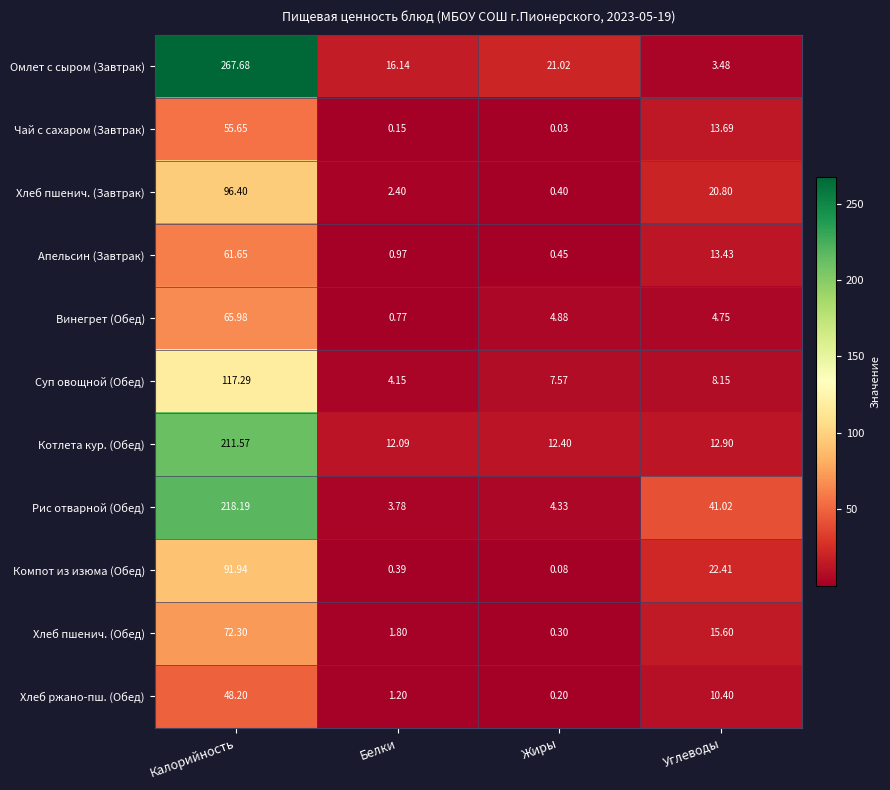

List the series in order of their peak value, highest first.

Омлет с сыром (Завтрак), Рис отварной (Обед), Котлета кур. (Обед), Суп овощной (Обед), Хлеб пшенич. (Завтрак), Компот из изюма (Обед), Хлеб пшенич. (Обед), Винегрет (Обед), Апельсин (Завтрак), Чай с сахаром (Завтрак), Хлеб ржано-пш. (Обед)